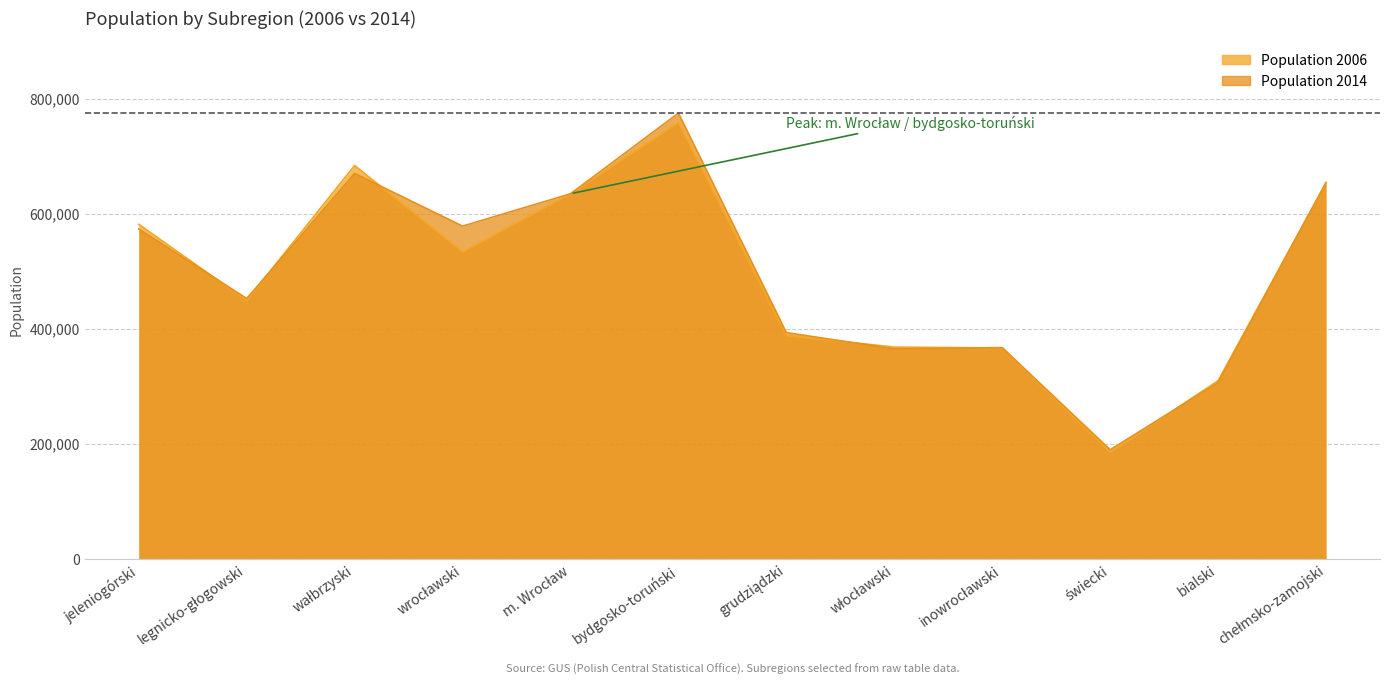

How many intersections are there between Population 2014 and Population 2006?

8